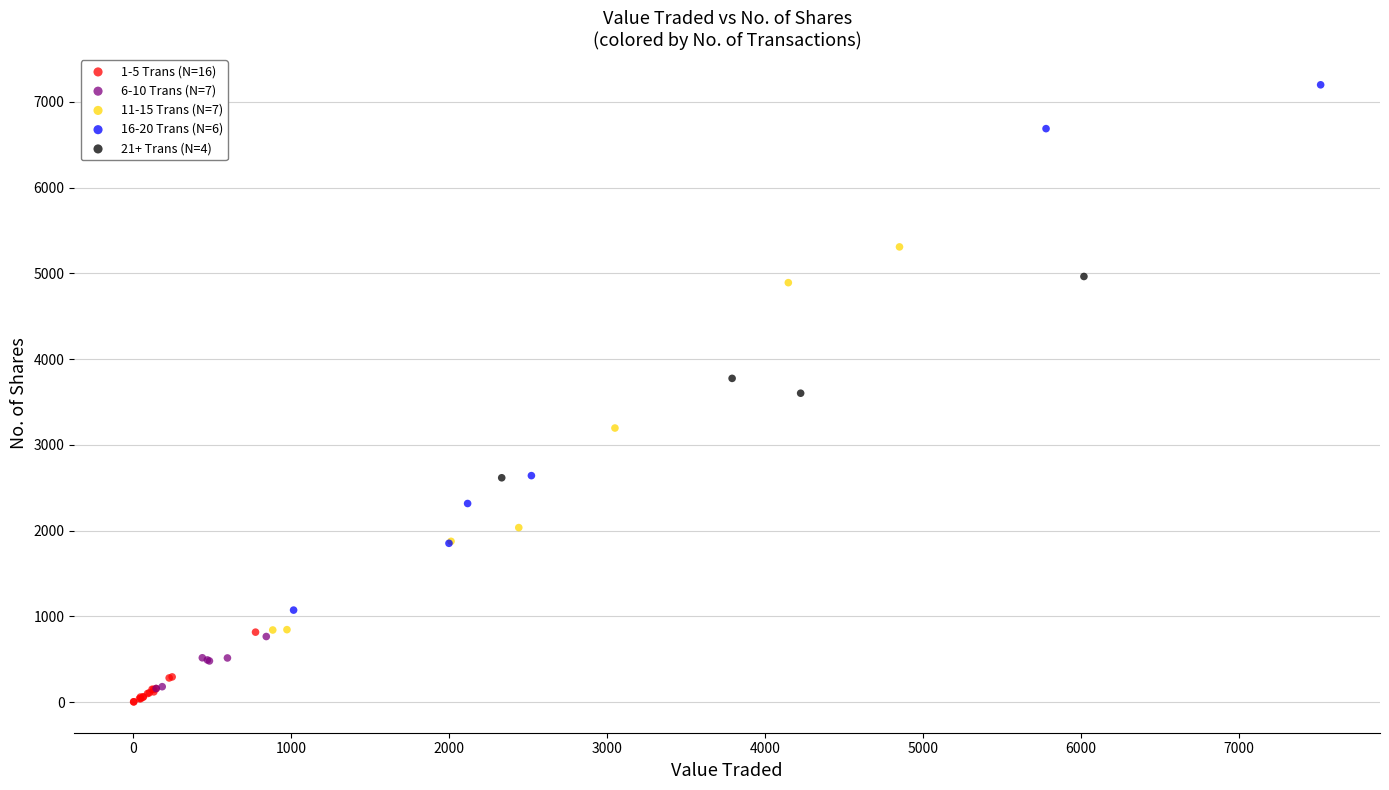

Which series contains the highest Y value?

16-20 Trans (N=6)